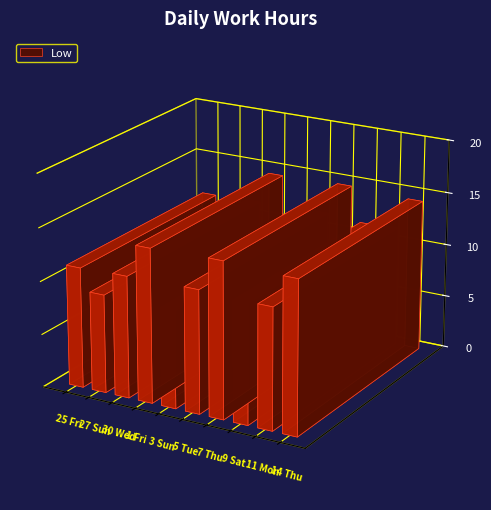

What is the approximate value at 3 Sun?

9.2